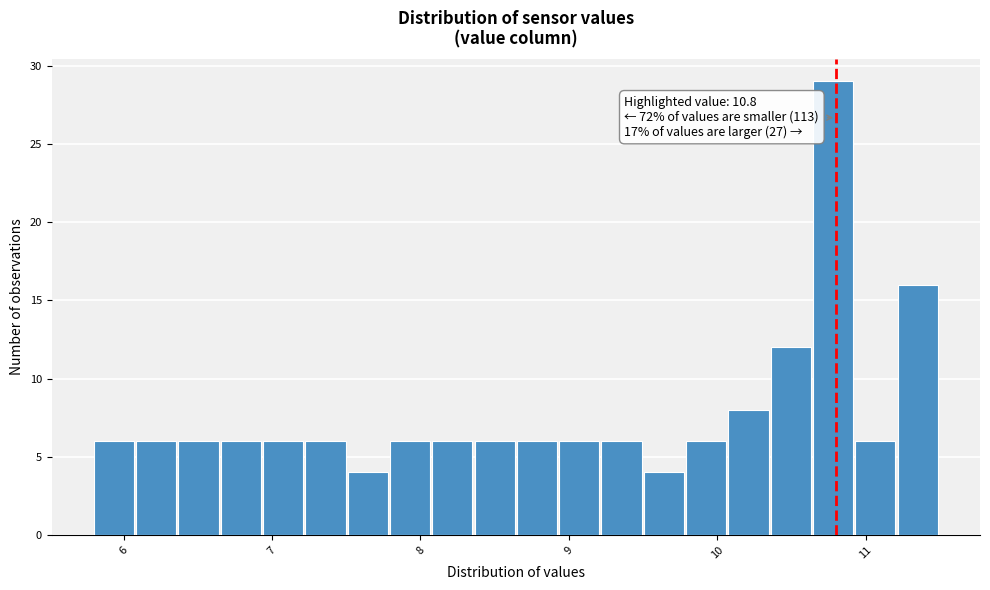

Read against the x-axis, roughly where is the centre of the tallest bar?

10.8